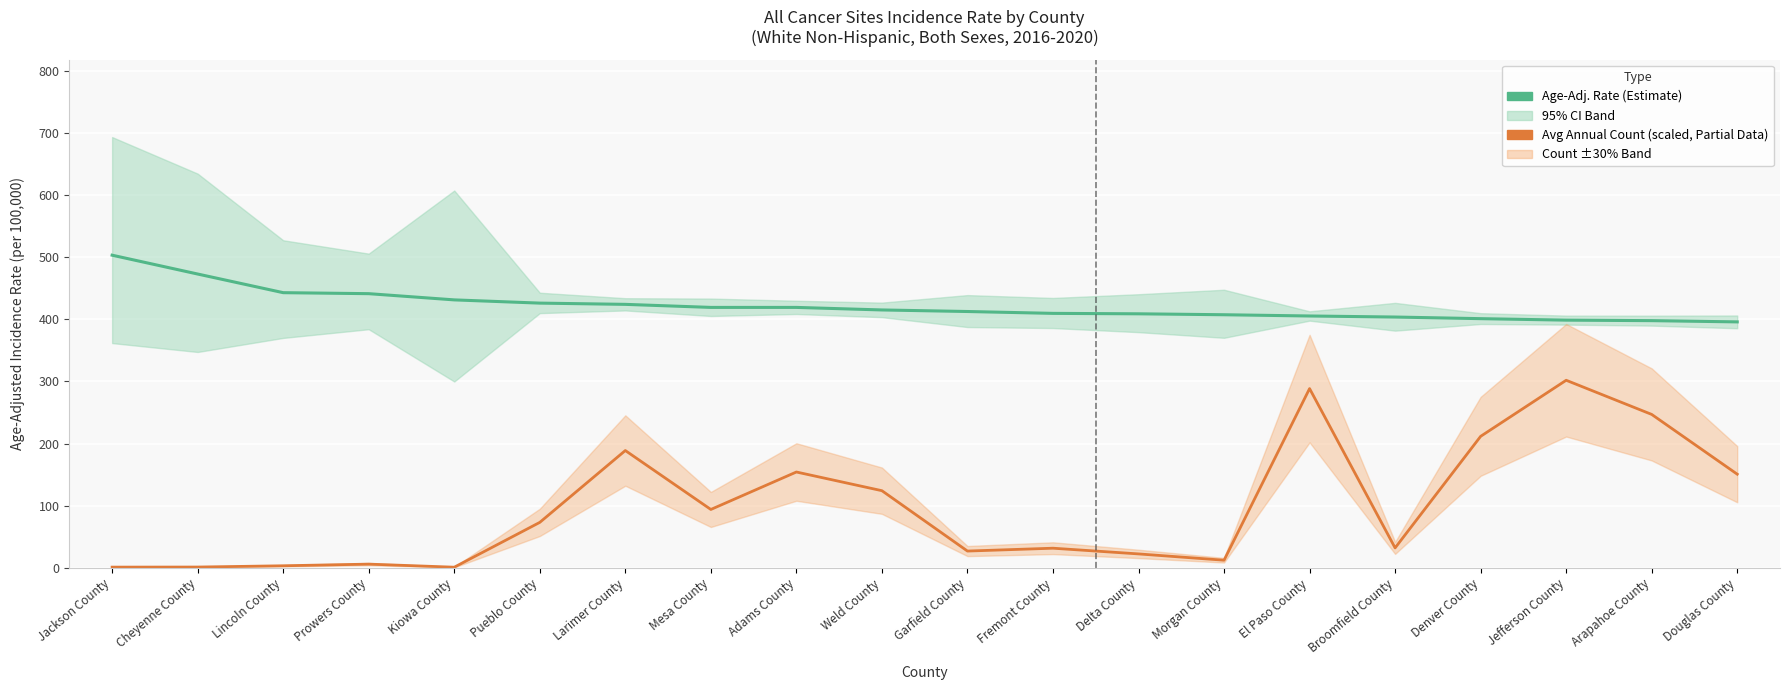

Which series has the widest spread of values?

Avg Annual Count (scaled)